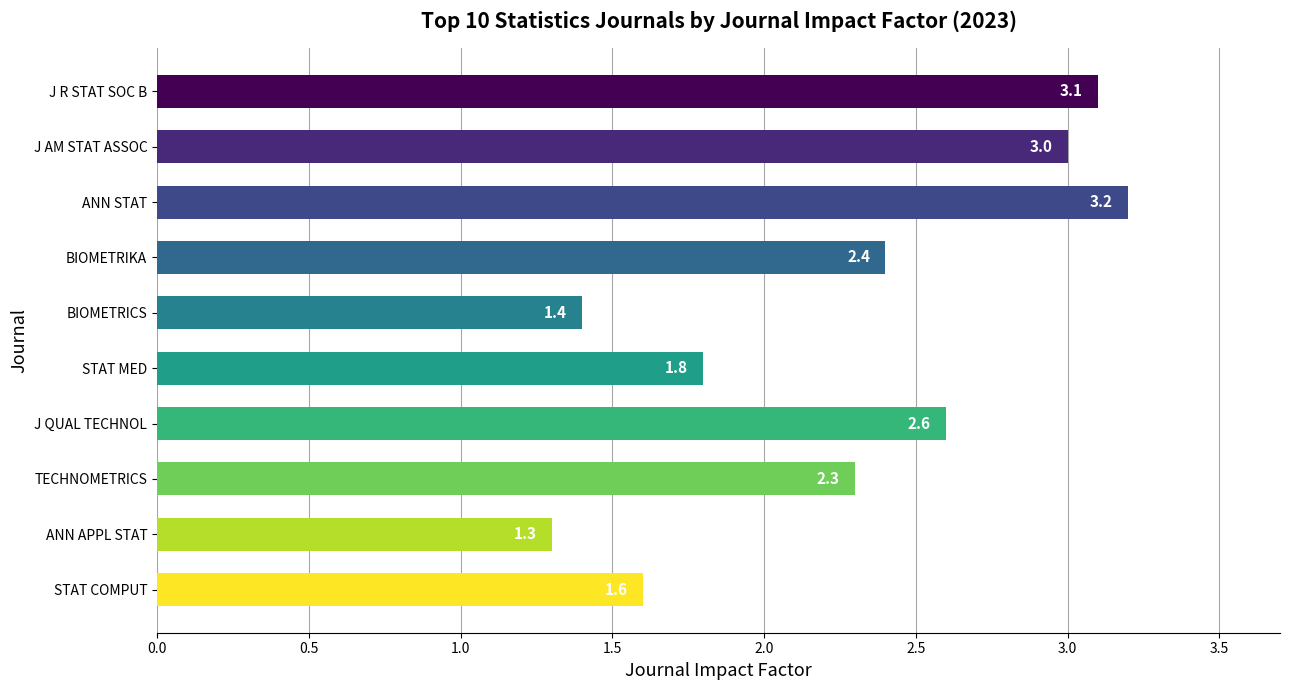

List the labels in order of value, largest first.

ANN STAT, J R STAT SOC B, J AM STAT ASSOC, J QUAL TECHNOL, BIOMETRIKA, TECHNOMETRICS, STAT MED, STAT COMPUT, BIOMETRICS, ANN APPL STAT